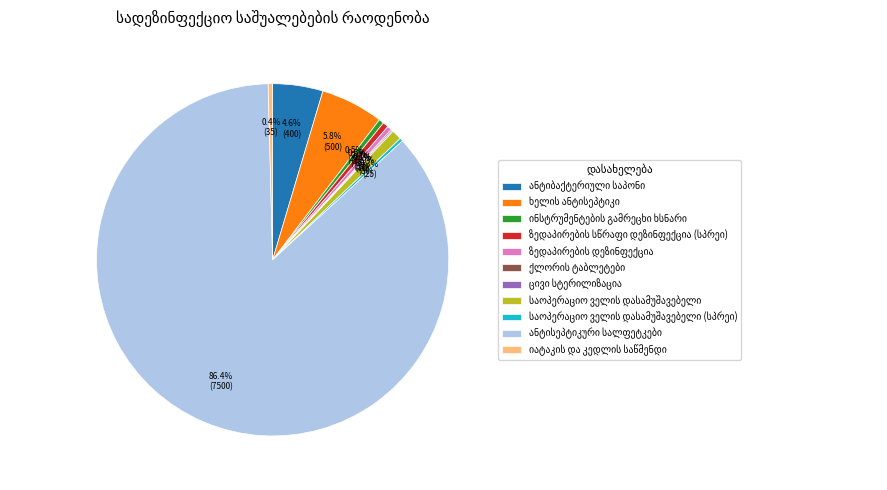

To the nearest percent, what portion does ანტიბაქტერიული საპონი represent?

5%